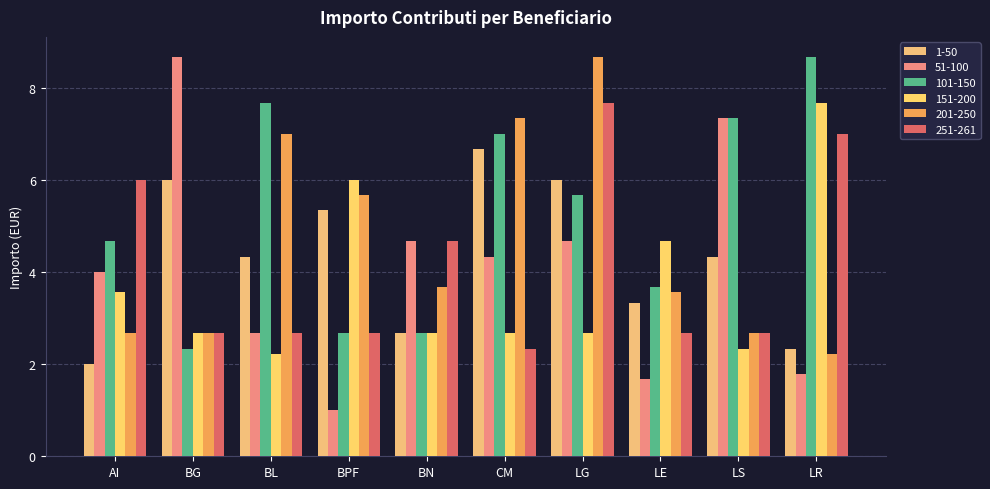

What is the difference between the highest and lowest values at LS?

5.0